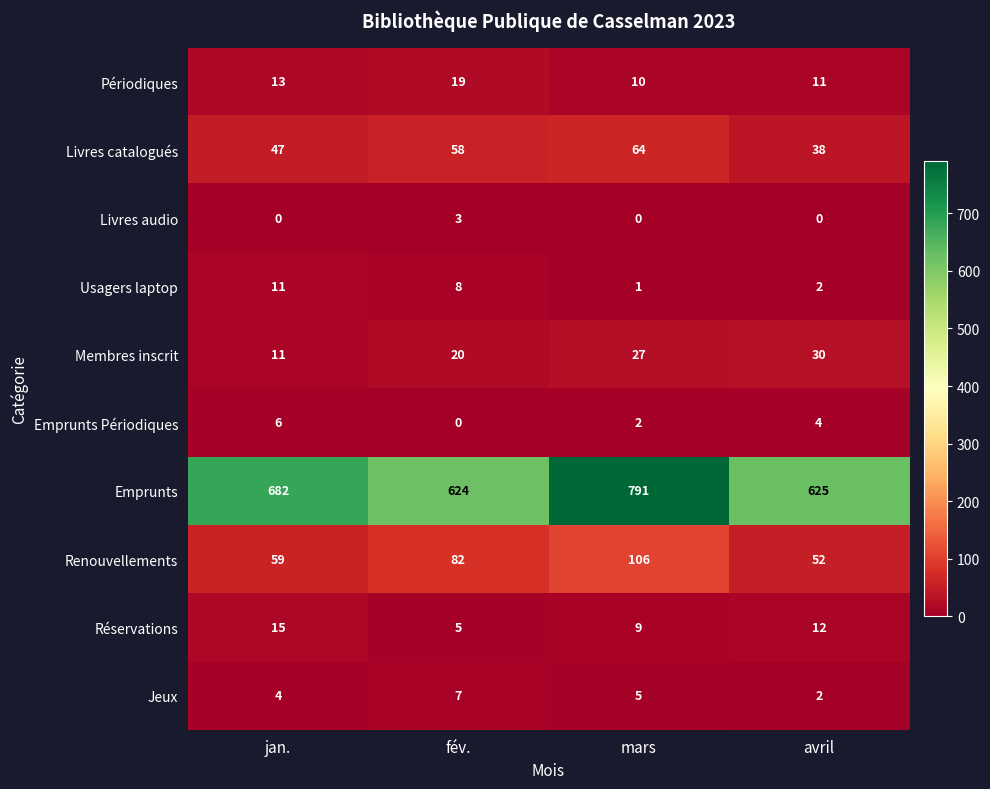

Which series changed the most between jan. and avril?

Emprunts